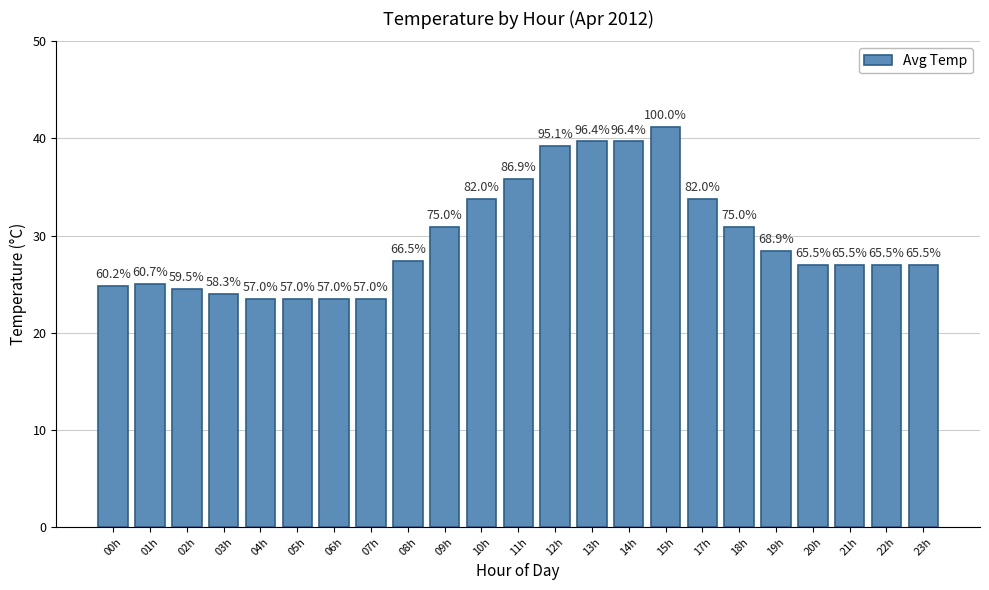

Rank the categories by value from highest to lowest.

15h, 13h, 14h, 12h, 11h, 10h, 17h, 09h, 18h, 19h, 08h, 20h, 21h, 22h, 23h, 01h, 00h, 02h, 03h, 04h, 05h, 06h, 07h